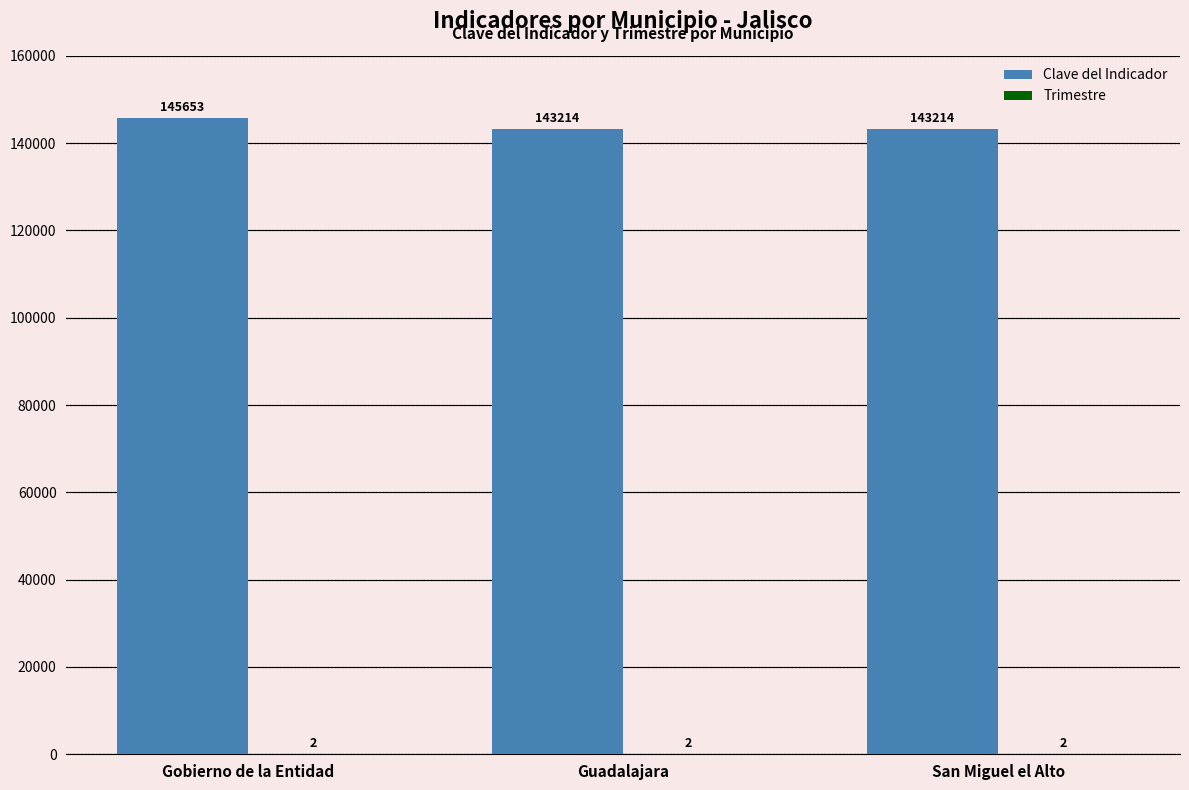

What is the sum of all Clave del Indicador values?

432081